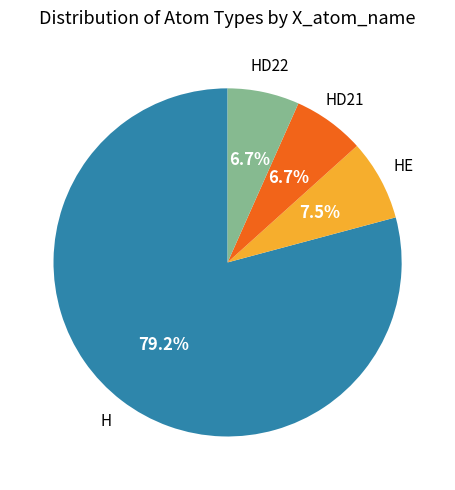

To the nearest percent, what is the difference between the largest and smallest slice percentages?

72%